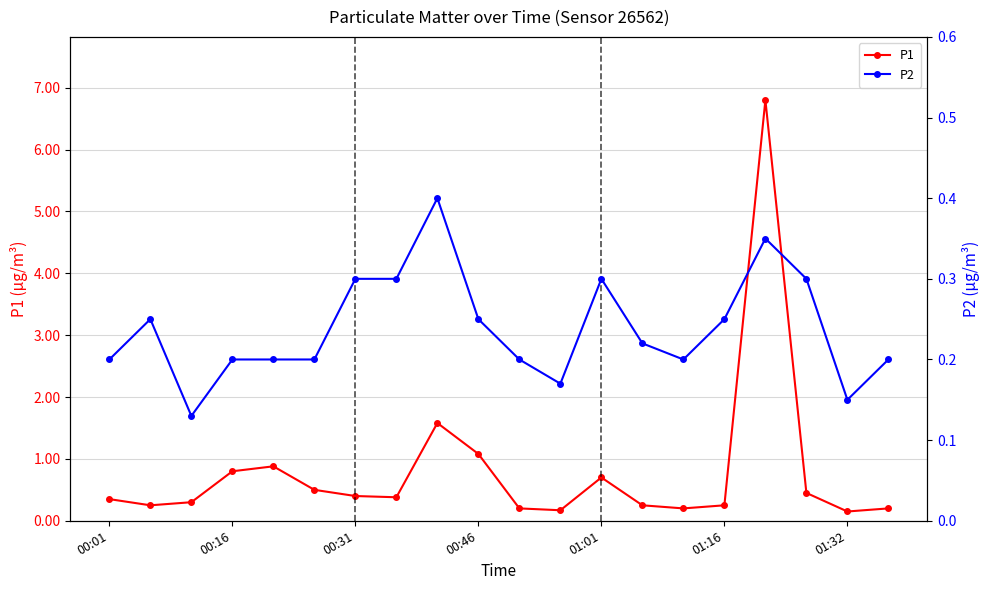

The P1 series shows 0.6 at 00:01. True or false?

False